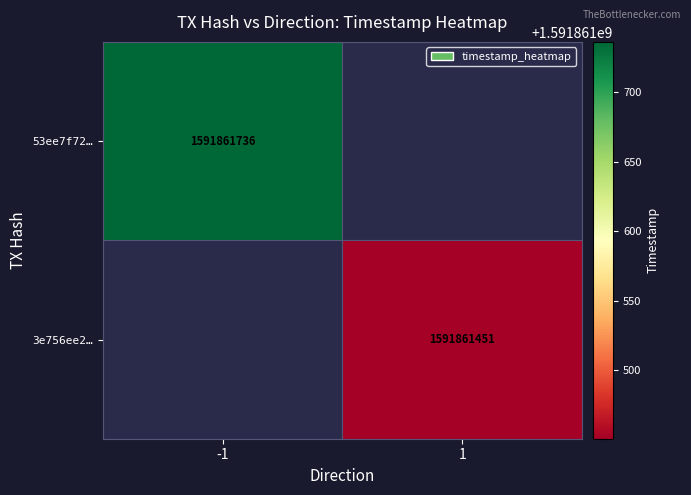

The 53ee7f72938bd8d4adfa6138274127aa5c1dc00 series shows -1 at direction. True or false?

False